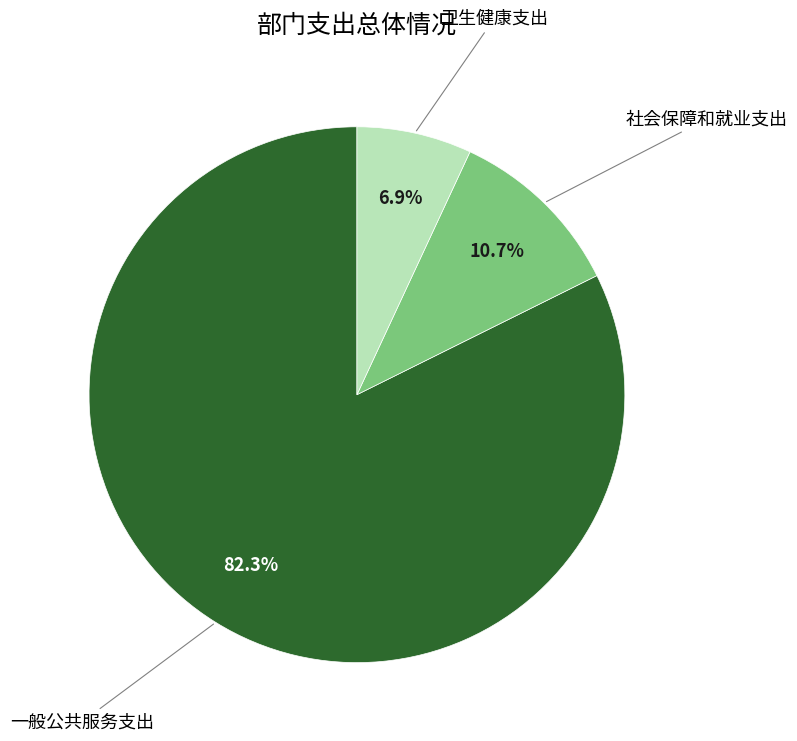

Which category has the biggest portion of the pie?

一般公共服务支出